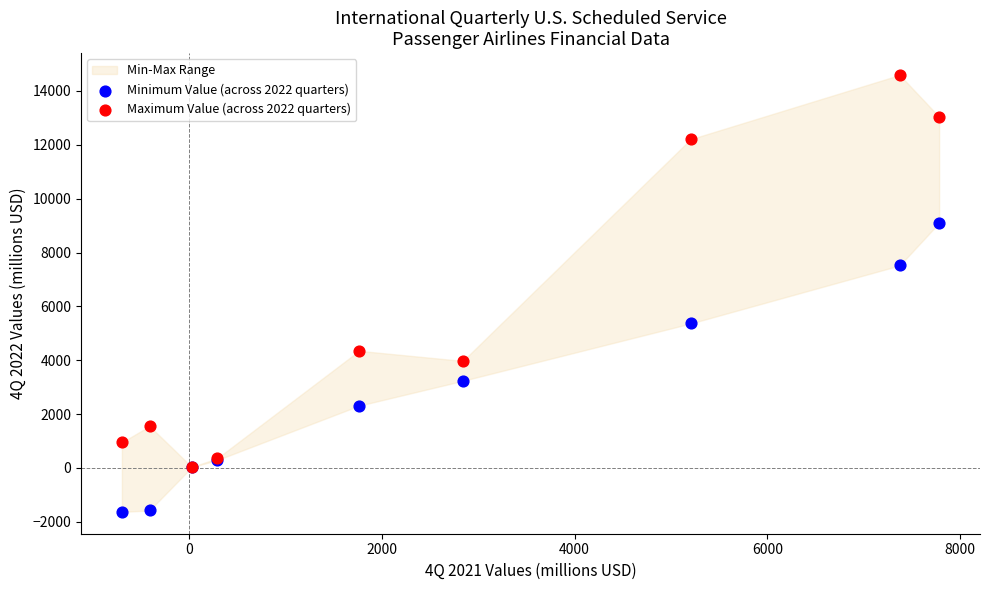

In the Maximum Value (across 2022 quarters) series, what Y value is closest to 7314?

4348.7